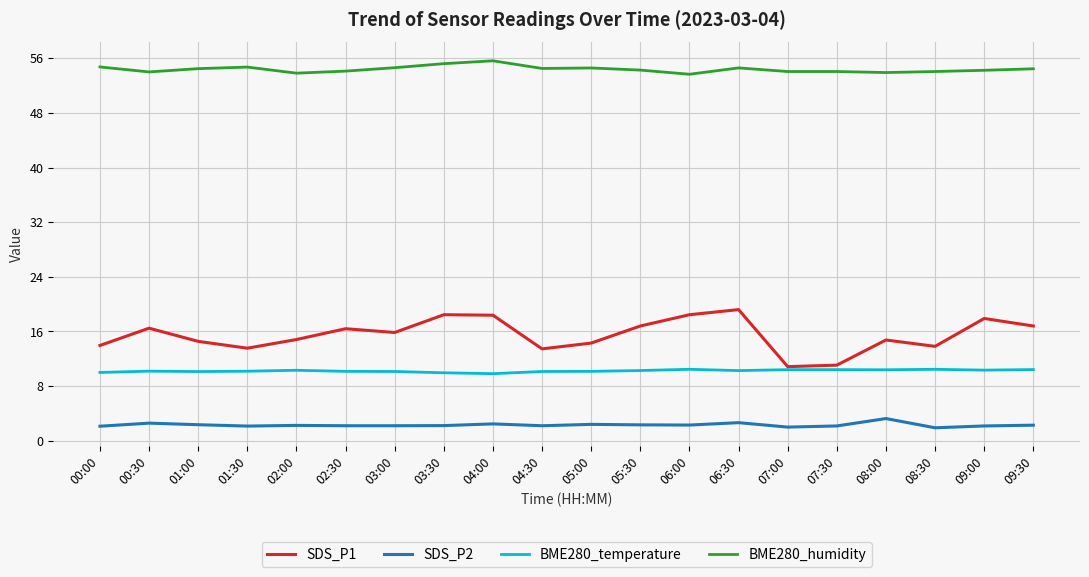

True or false: BME280_humidity and BME280_temperature intersect in this chart.

False